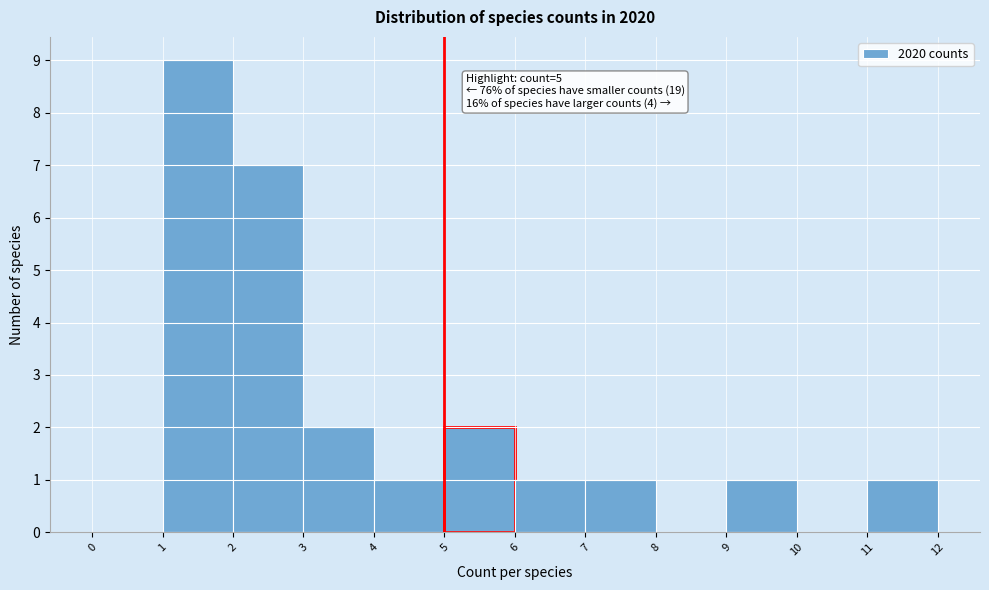

Over which range of the x-axis is the bar tallest?

1 to 2